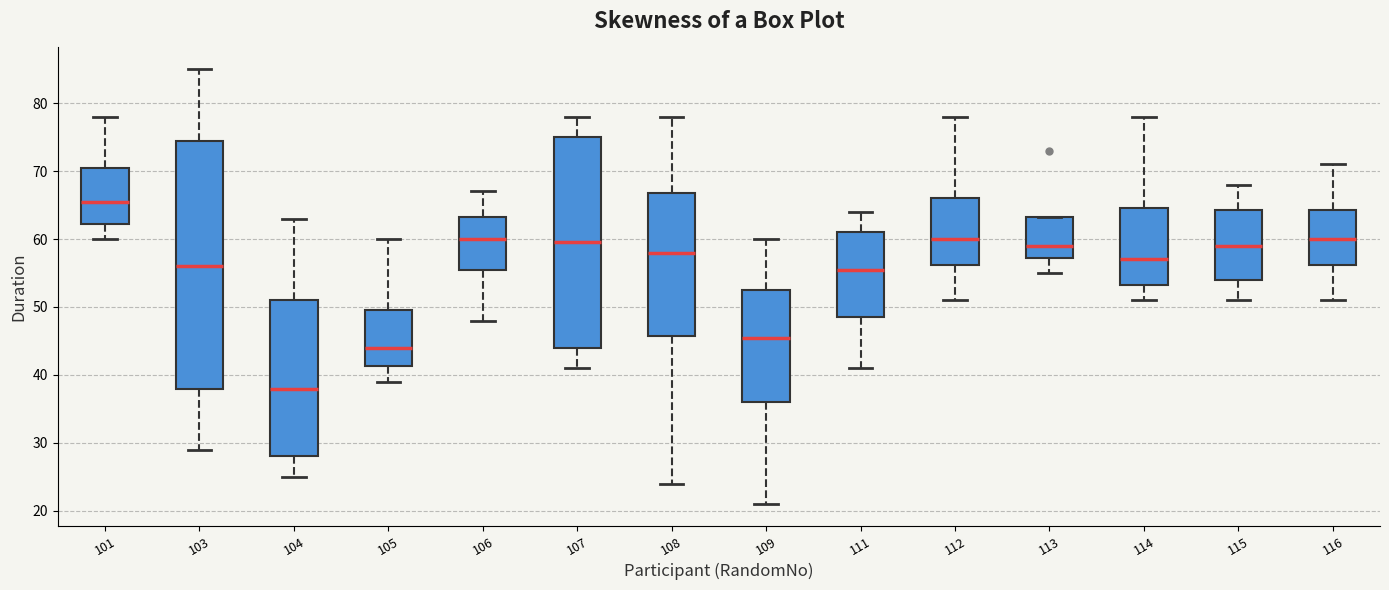

Which box has the lowest median line?

104